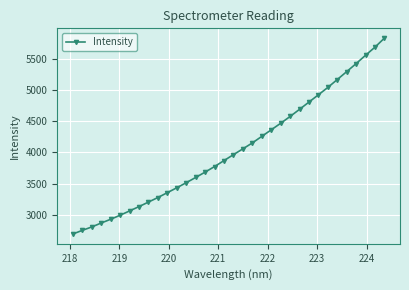

What is the smallest value displayed?

2697.1